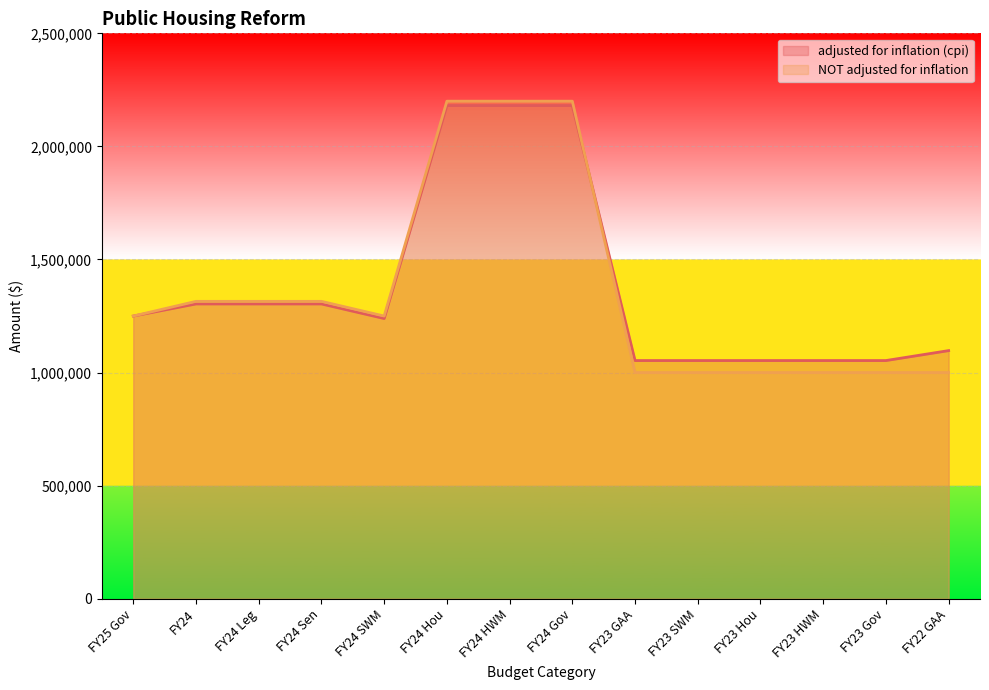

What is the difference between the adjusted for inflation (cpi) values at FY24 SWM and FY24 Leg?

64431